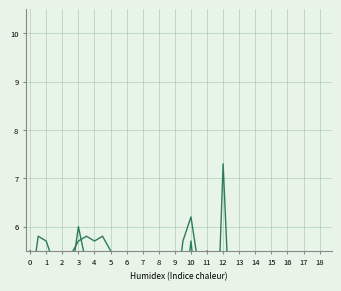

Does the chart have visible grid lines?

Yes